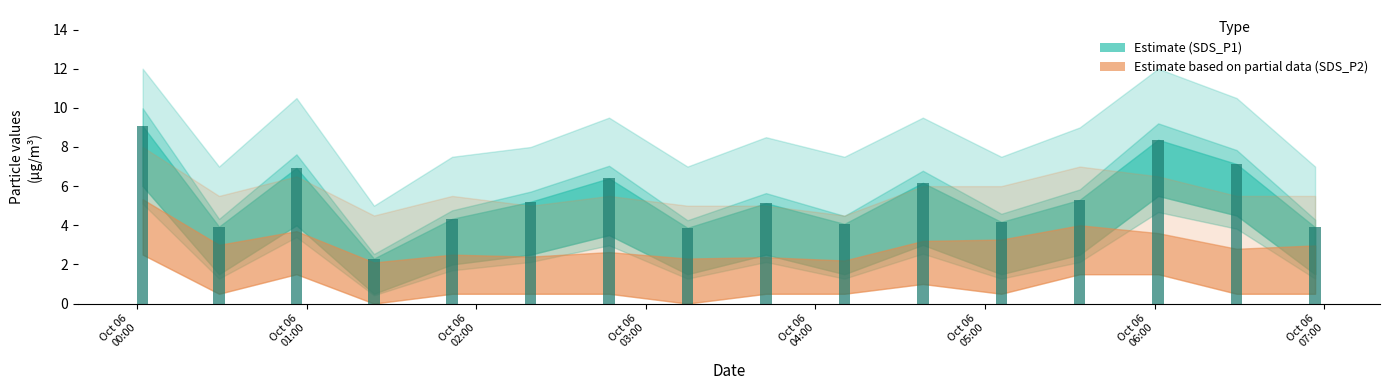

What is the greatest value displayed?

9.1